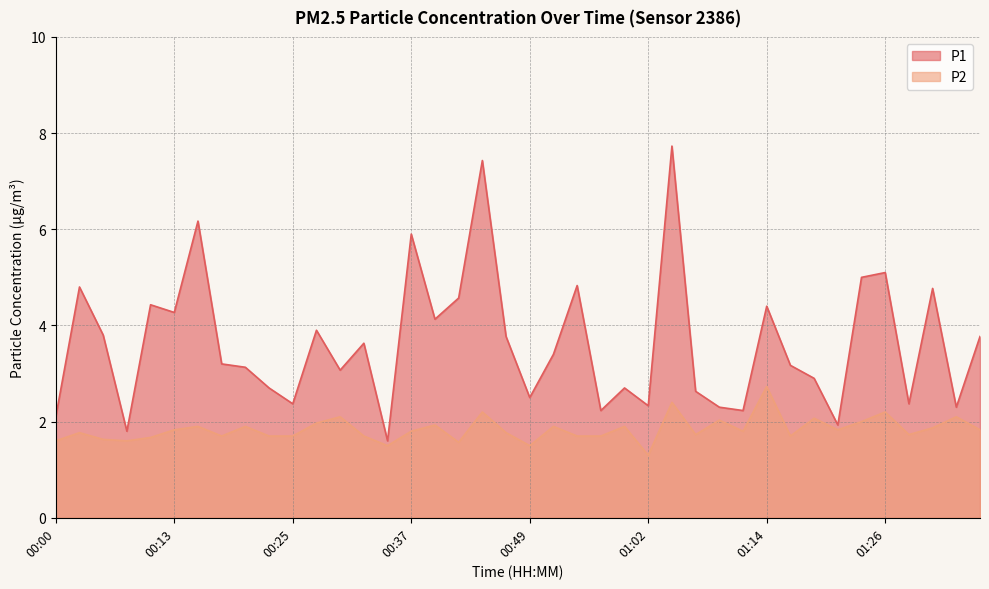

True or false: P1 and P2 intersect in this chart.

False